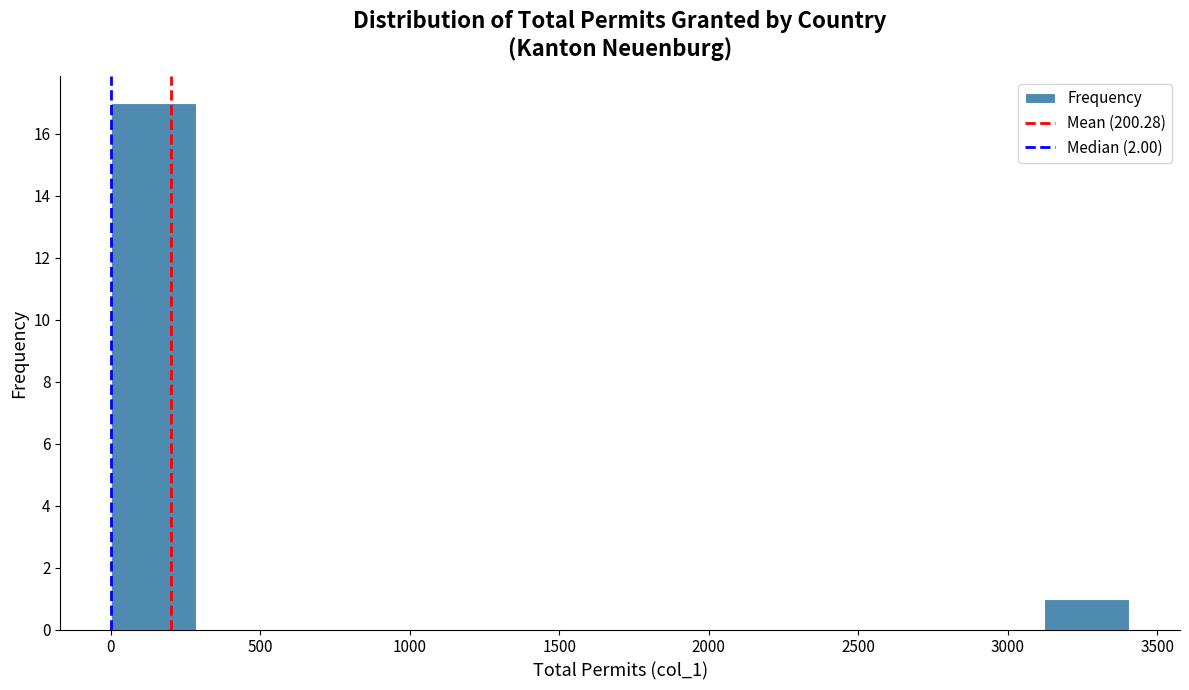

What is the height of the bar covering 3100 to 3400 on the x-axis? Neither the bar edges nor the heights are printed on the chart, so give them approximately, as read against the axes.

1